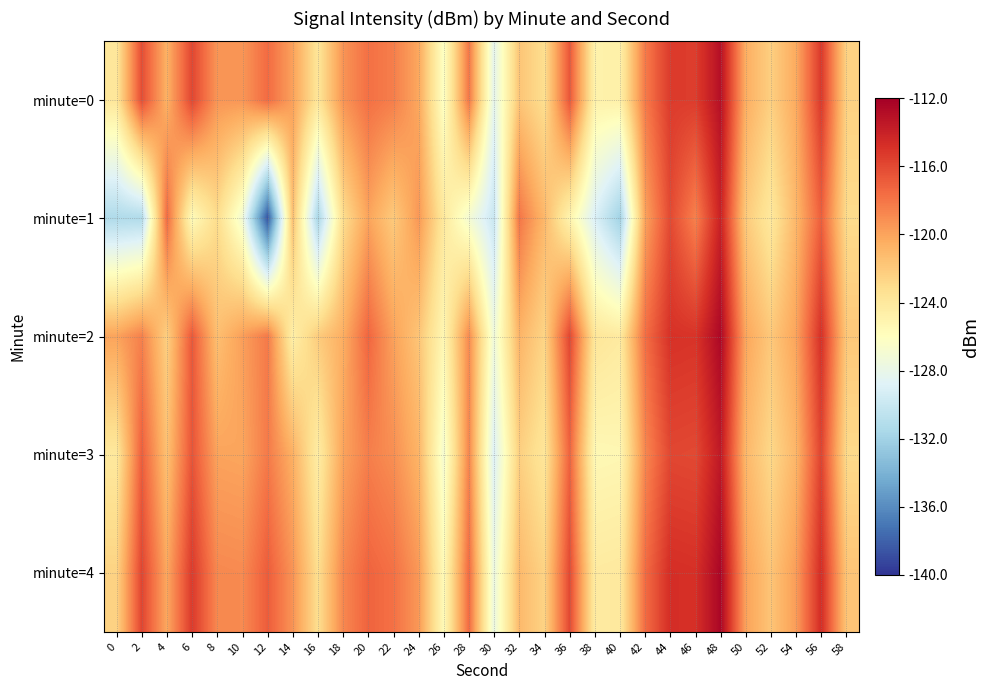

What is the difference between the highest and lowest values at 58?

1.3